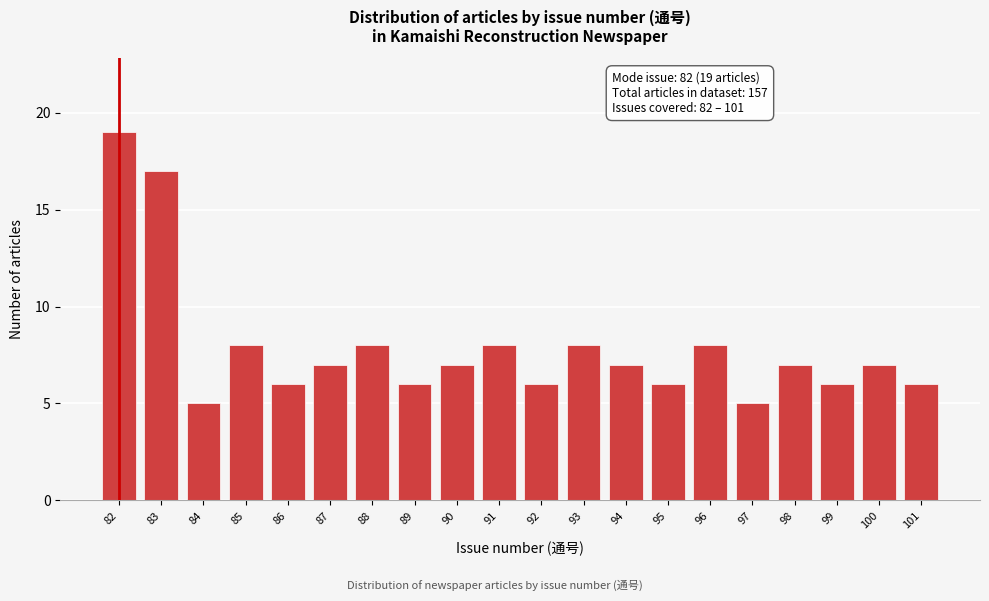

Reading left to right, extract all data points from this chart.

19	17	5	8	6	7	8	6	7	8	6	8	7	6	8	5	7	6	7	6